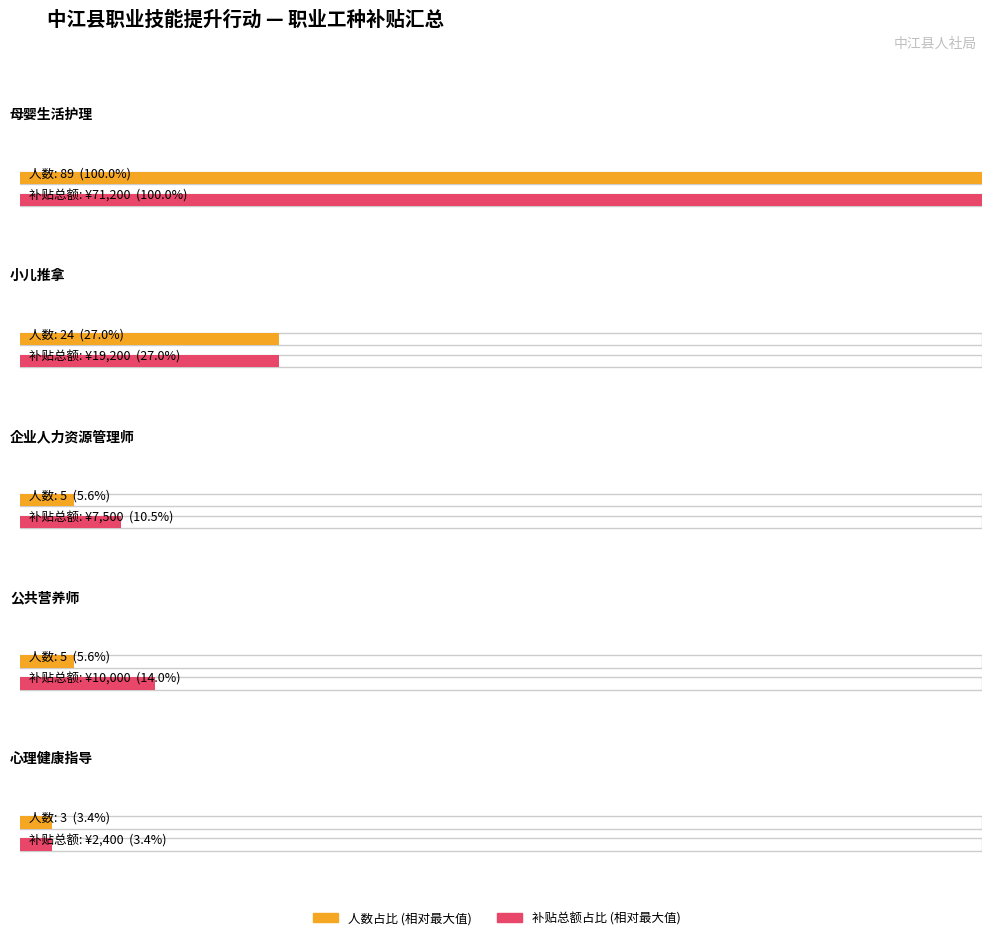

At which category is the sum across all series the highest?

1